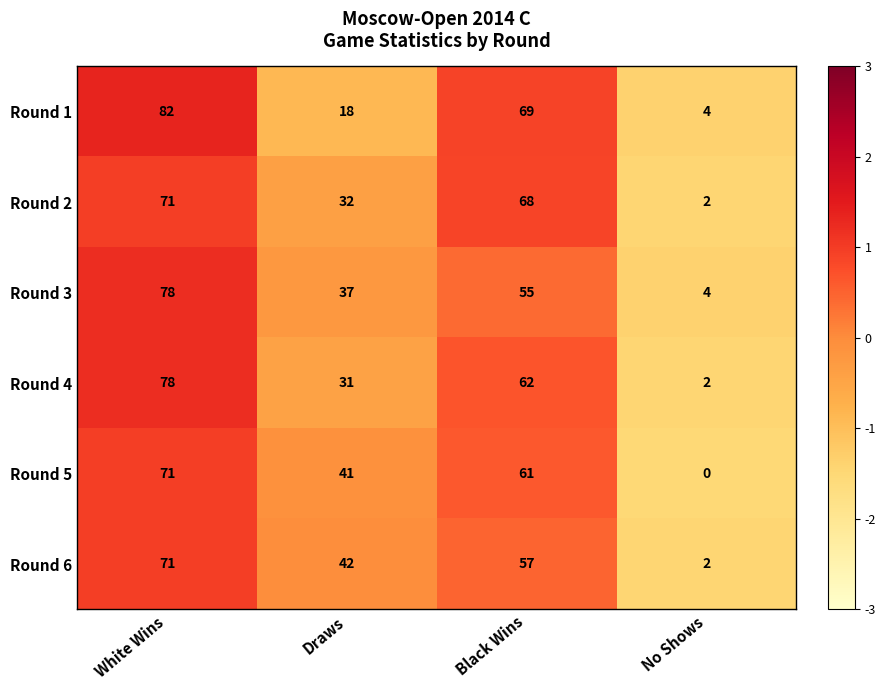

Reading left to right, extract all data points from this chart.

Round 1: White Wins=82	Draws=18	Black Wins=69	No Shows=4
Round 2: White Wins=71	Draws=32	Black Wins=68	No Shows=2
Round 3: White Wins=78	Draws=37	Black Wins=55	No Shows=4
Round 4: White Wins=78	Draws=31	Black Wins=62	No Shows=2
Round 5: White Wins=71	Draws=41	Black Wins=61	No Shows=0
Round 6: White Wins=71	Draws=42	Black Wins=57	No Shows=2